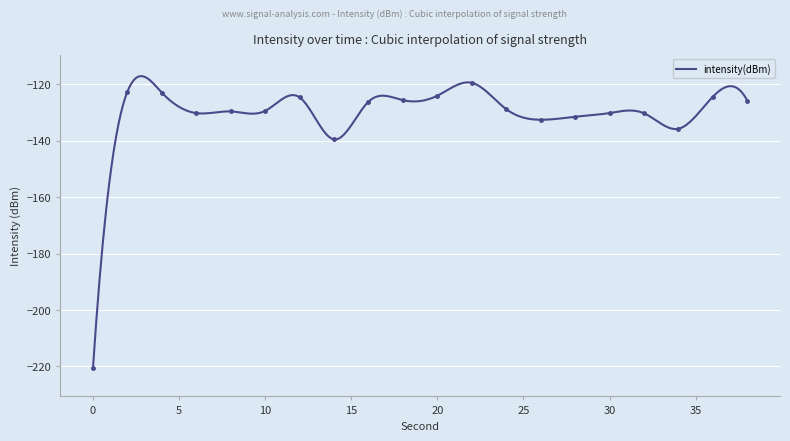

Rank the categories by value from highest to lowest.

22, 2, 4, 20, 36, 12, 18, 38, 16, 24, 10, 8, 30, 6, 32, 28, 26, 34, 14, 0